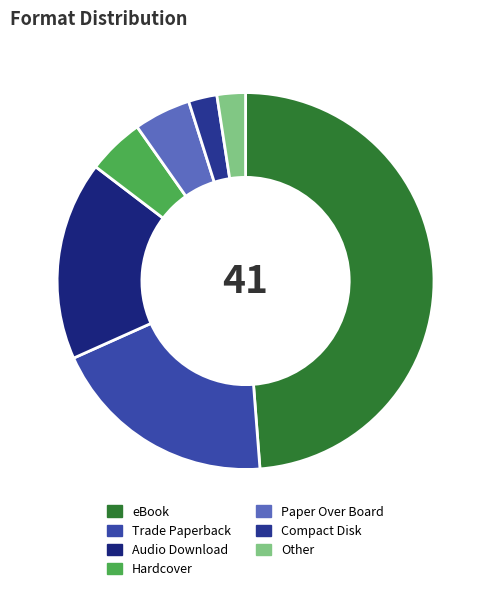

Which slice is the smallest?

Other